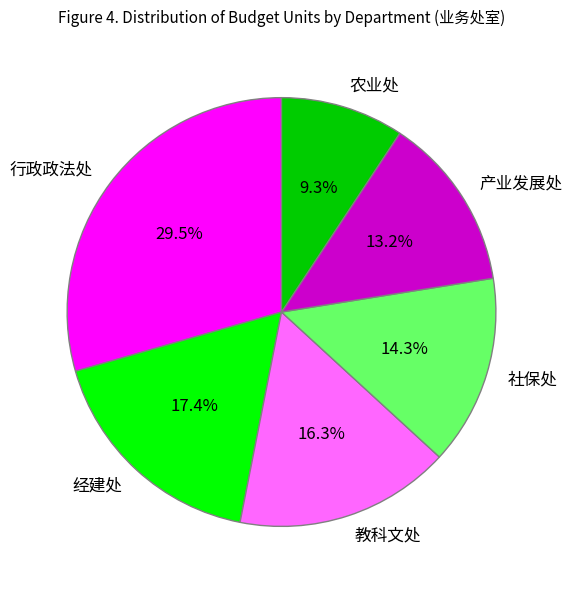

How many segments does this pie chart have?

6